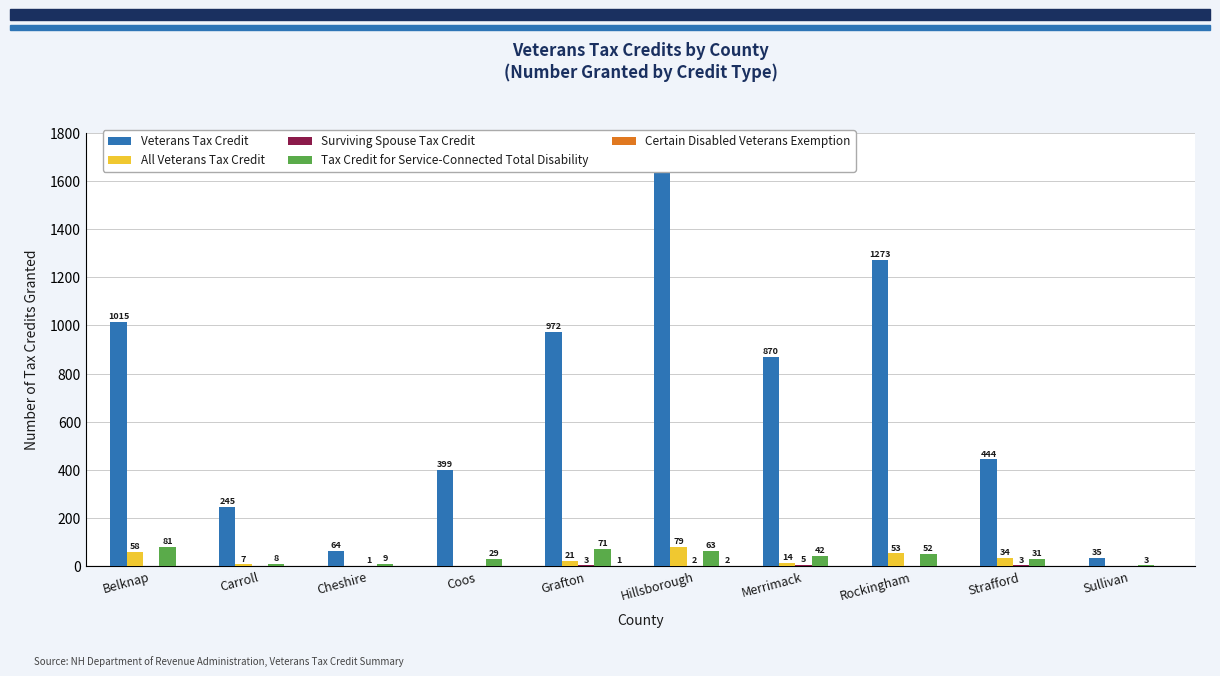

Which series has the widest spread of values?

Veterans Tax Credit